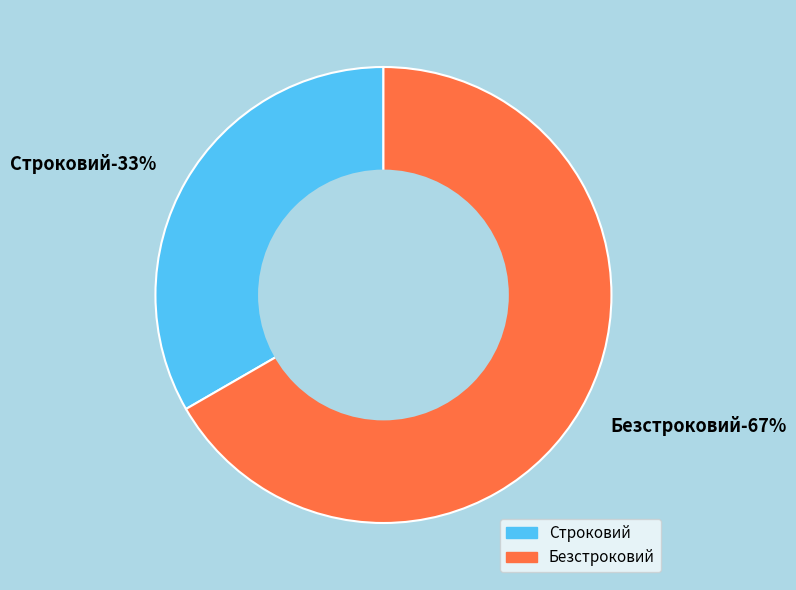

Which category has the smallest portion of the pie?

Строковий